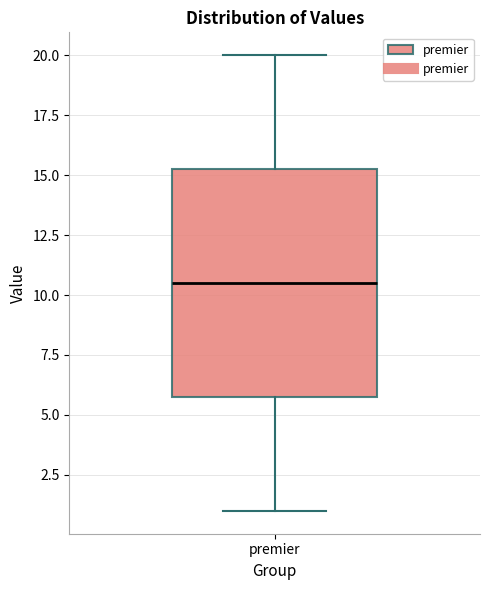

Transcribe this box plot: give where the median line is, the range the box spans, and where the two whiskers end, as read against the y-axis. The values are not printed on the chart, so give them approximately, as read against the axis.

median 10.5, box 6.0 to 15.5, whiskers 1.0 to 20.0